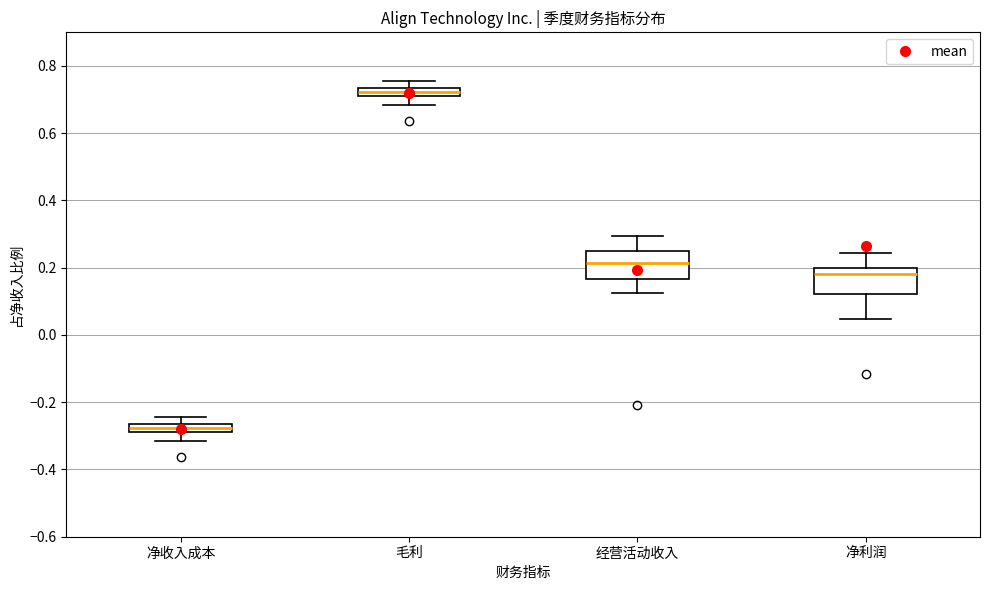

Which box's median line is the highest?

毛利